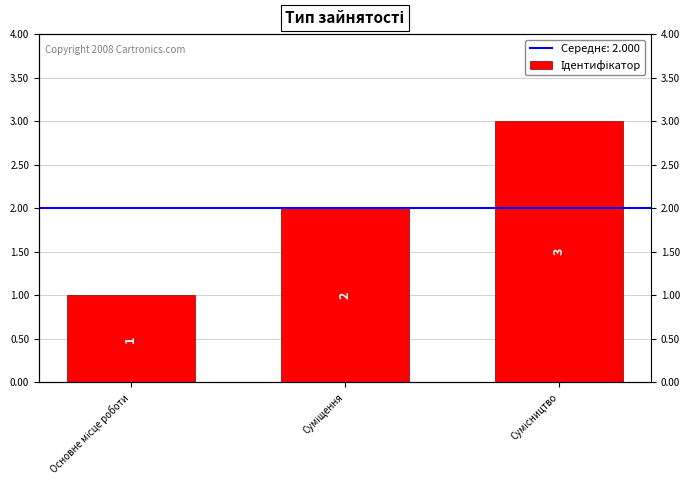

Where is the data nearest to the value 2?

Суміщення